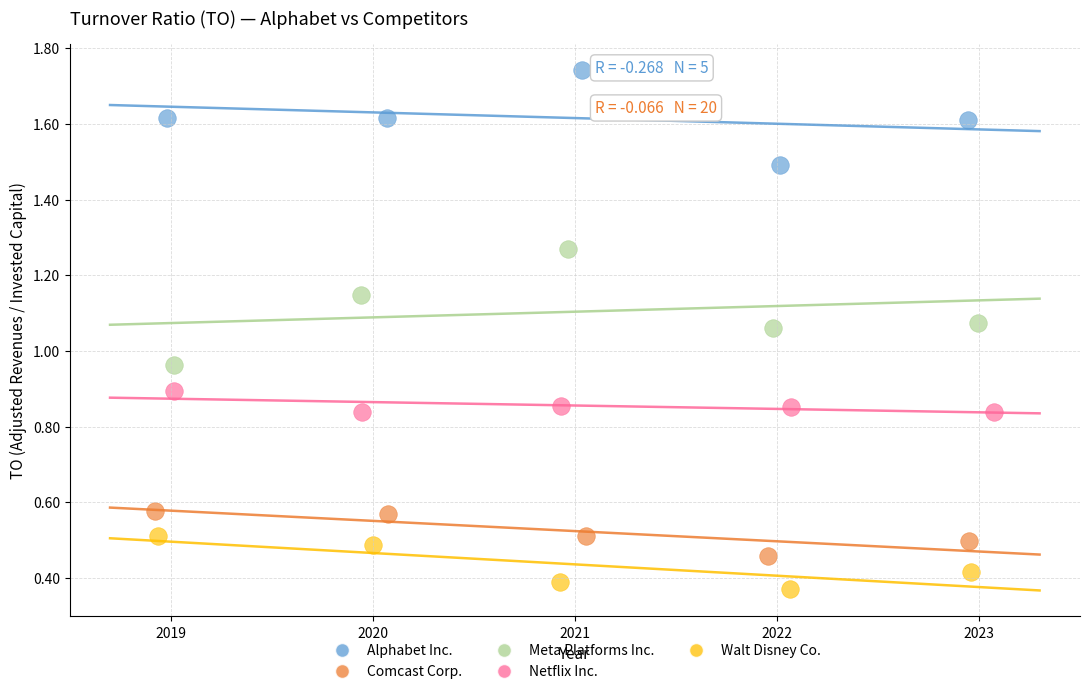

Which series reaches the minimum Y coordinate?

Walt Disney Co.